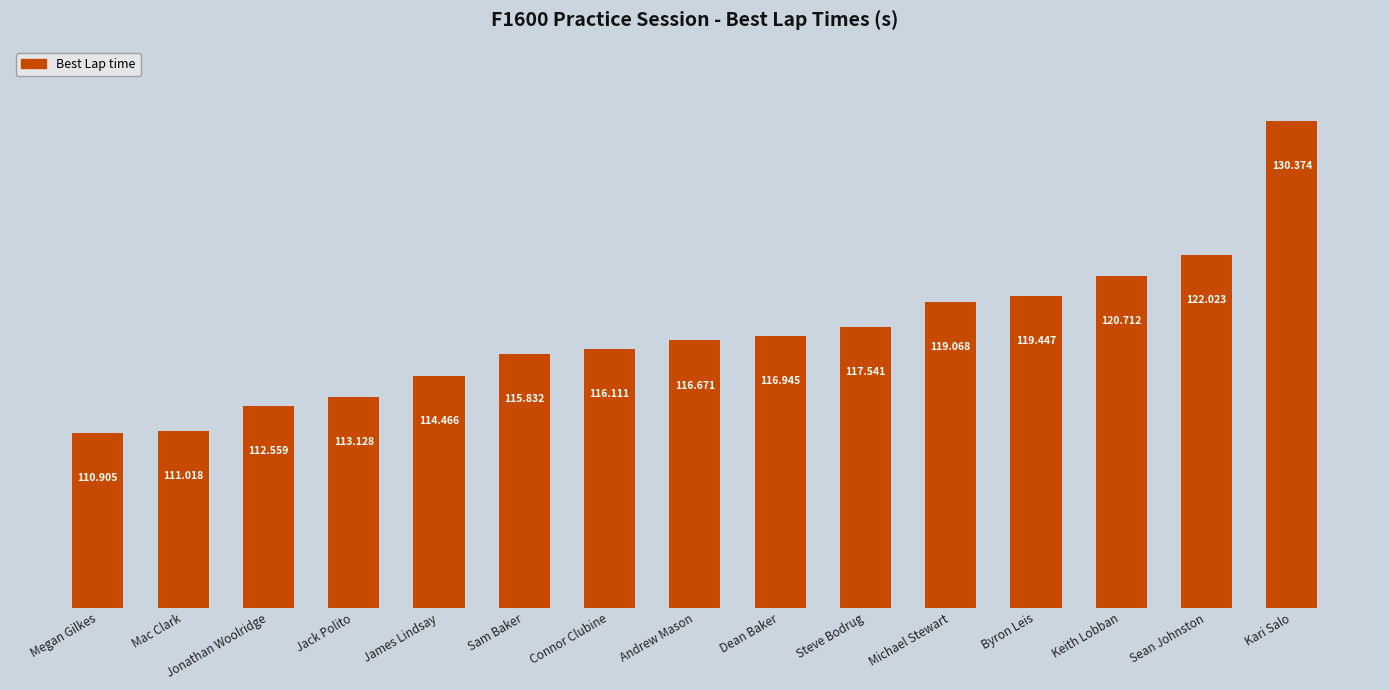

Where is the data nearest to the value 120?

Byron Leis